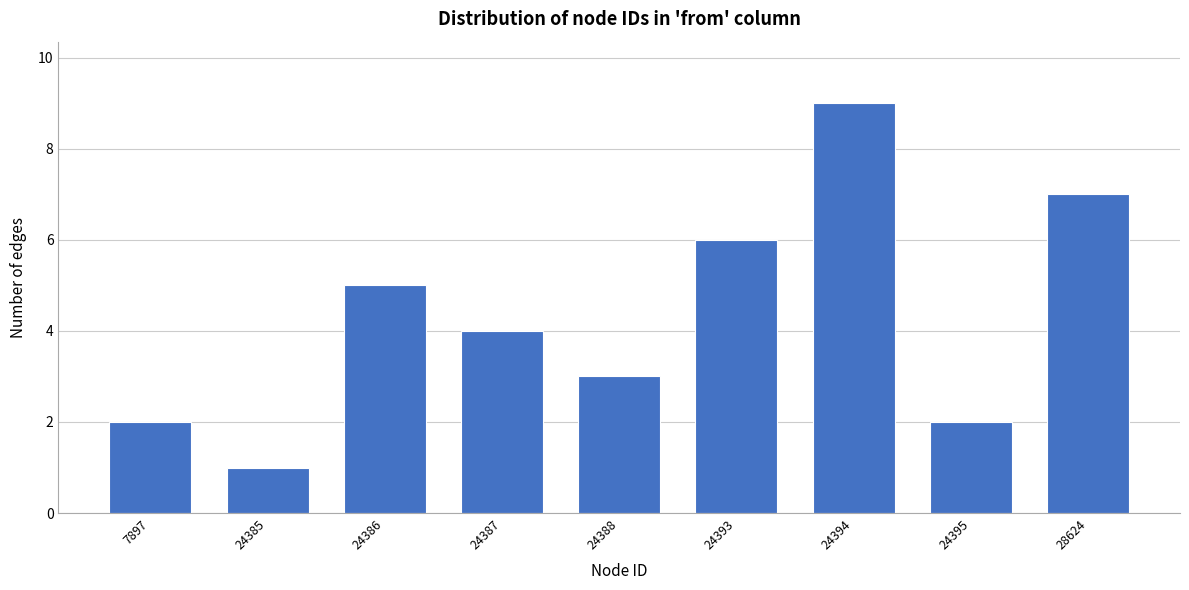

Reading left to right, extract all data points from this chart.

7897=2	24385=1	24386=5	24387=4	24388=3	24393=6	24394=9	24395=2	28624=7